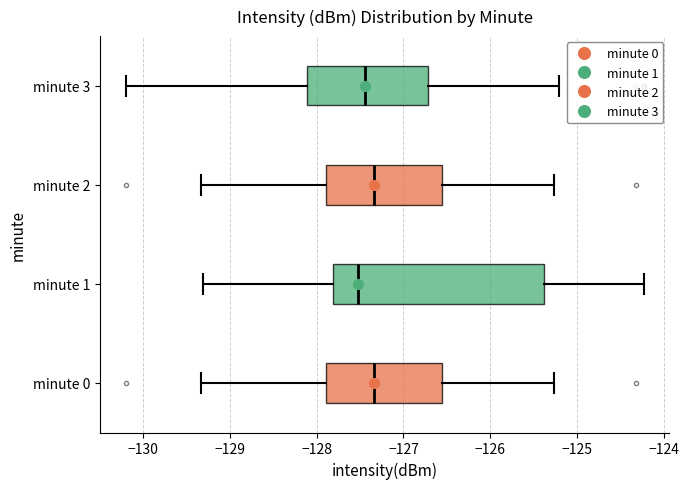

Reading bottom to top, read every box against the x-axis: the position of its median line, the range the box covers, and the ends of its whiskers. The values are not printed on the chart, so give them approximately, as read against the axis.

minute 0: median -127.3, box -127.9 to -126.6, whiskers -129.3 to -125.3
minute 1: median -127.5, box -127.8 to -125.4, whiskers -129.3 to -124.2
minute 2: median -127.3, box -127.9 to -126.6, whiskers -129.3 to -125.3
minute 3: median -127.4, box -128.1 to -126.7, whiskers -130.2 to -125.2